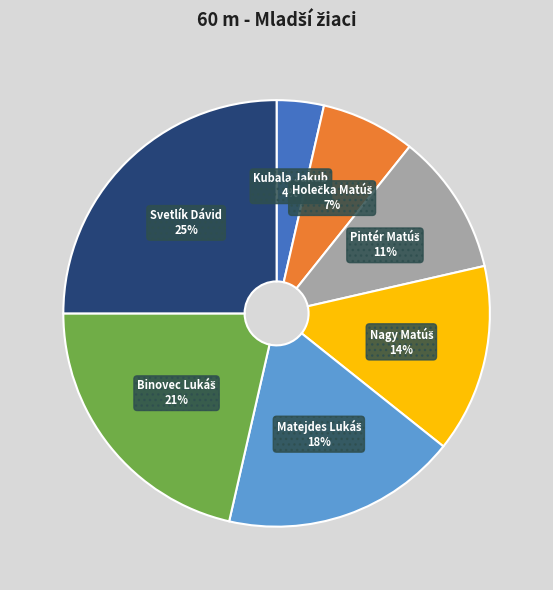

To the nearest percent, what is the difference between the largest and smallest slice percentages?

21%